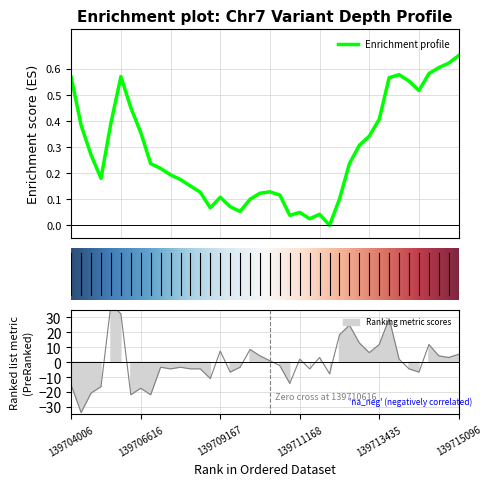

What is the smallest value displayed?

-33.7